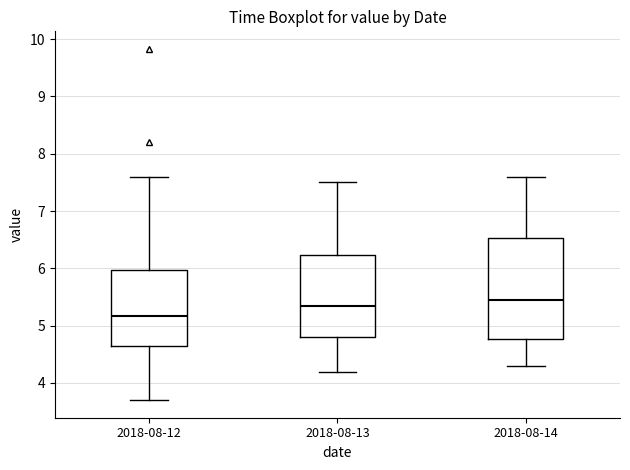

Reading left to right, read every box against the y-axis: the position of its median line, the range the box covers, and the ends of its whiskers. The values are not printed on the chart, so give them approximately, as read against the axis.

2018-08-12: median 5.2, box 4.7 to 6.0, whiskers 3.7 to 7.6
2018-08-13: median 5.4, box 4.8 to 6.2, whiskers 4.2 to 7.5
2018-08-14: median 5.5, box 4.8 to 6.5, whiskers 4.3 to 7.6